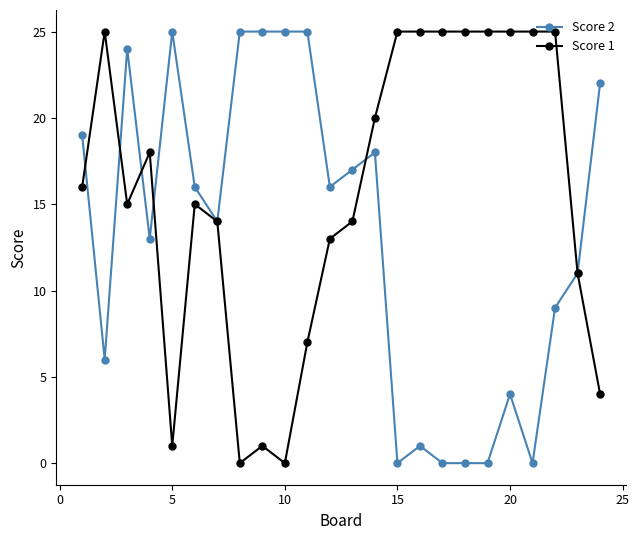

Rank the series by their average value, from lowest to highest.

Score 2, Score 1